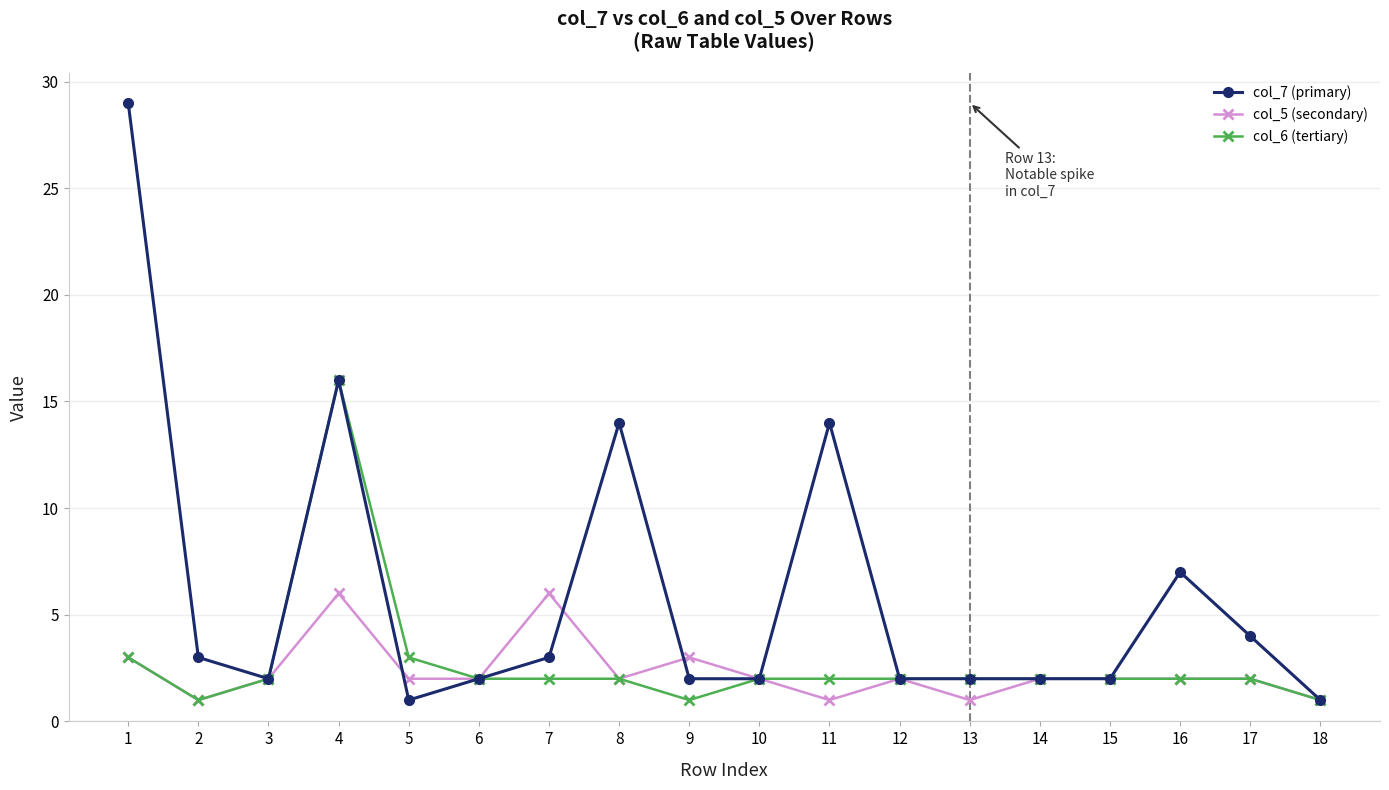

Rank the series by their maximum value, from highest to lowest.

col_7 (primary), col_6 (tertiary), col_5 (secondary)